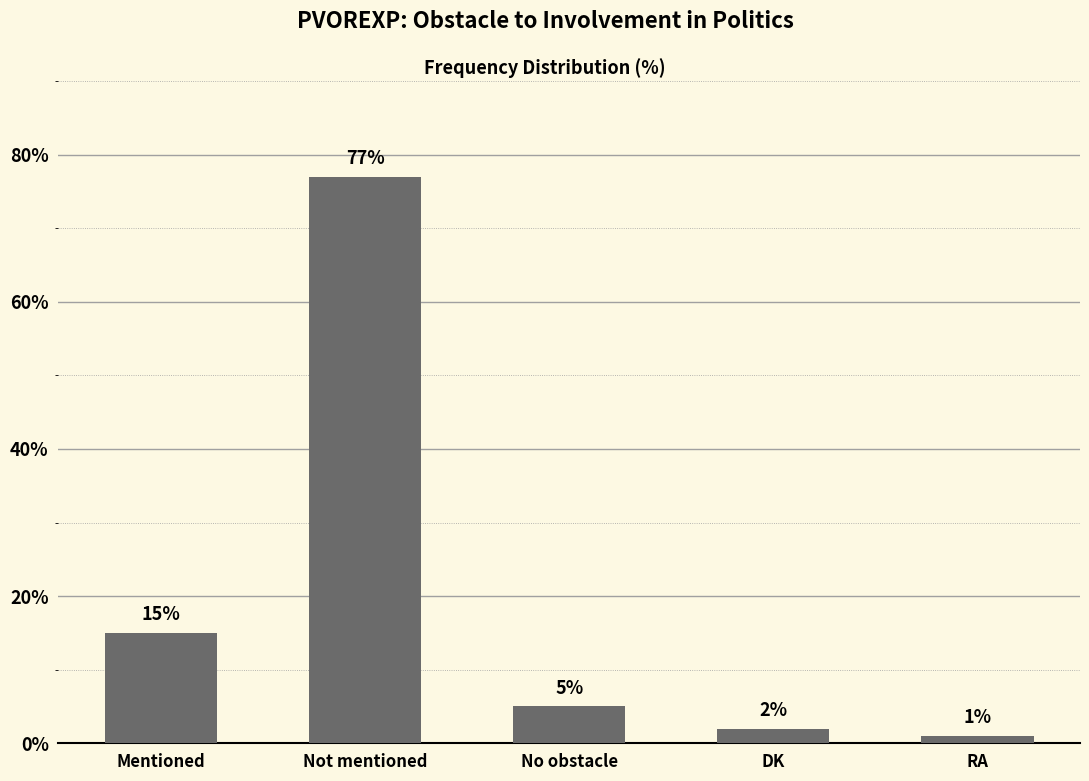

Which has a higher value, Mentioned or No obstacle?

Mentioned